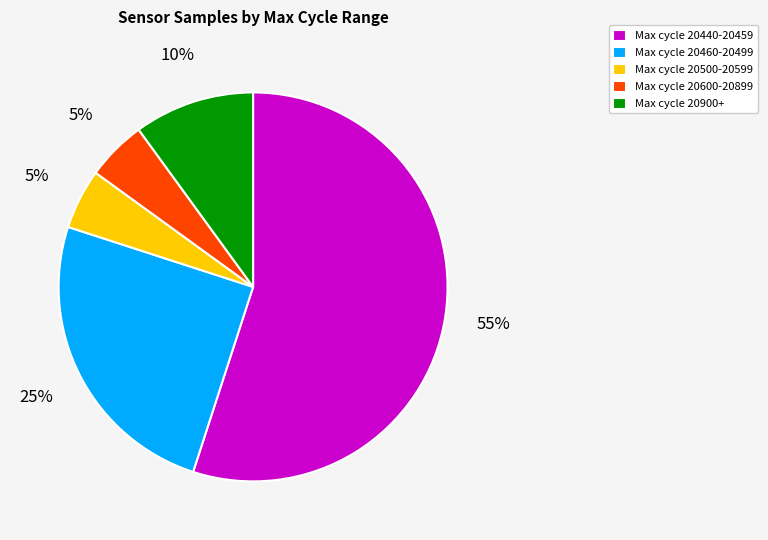

To the nearest percent, what portion does Max cycle 20440-20459 represent?

55%